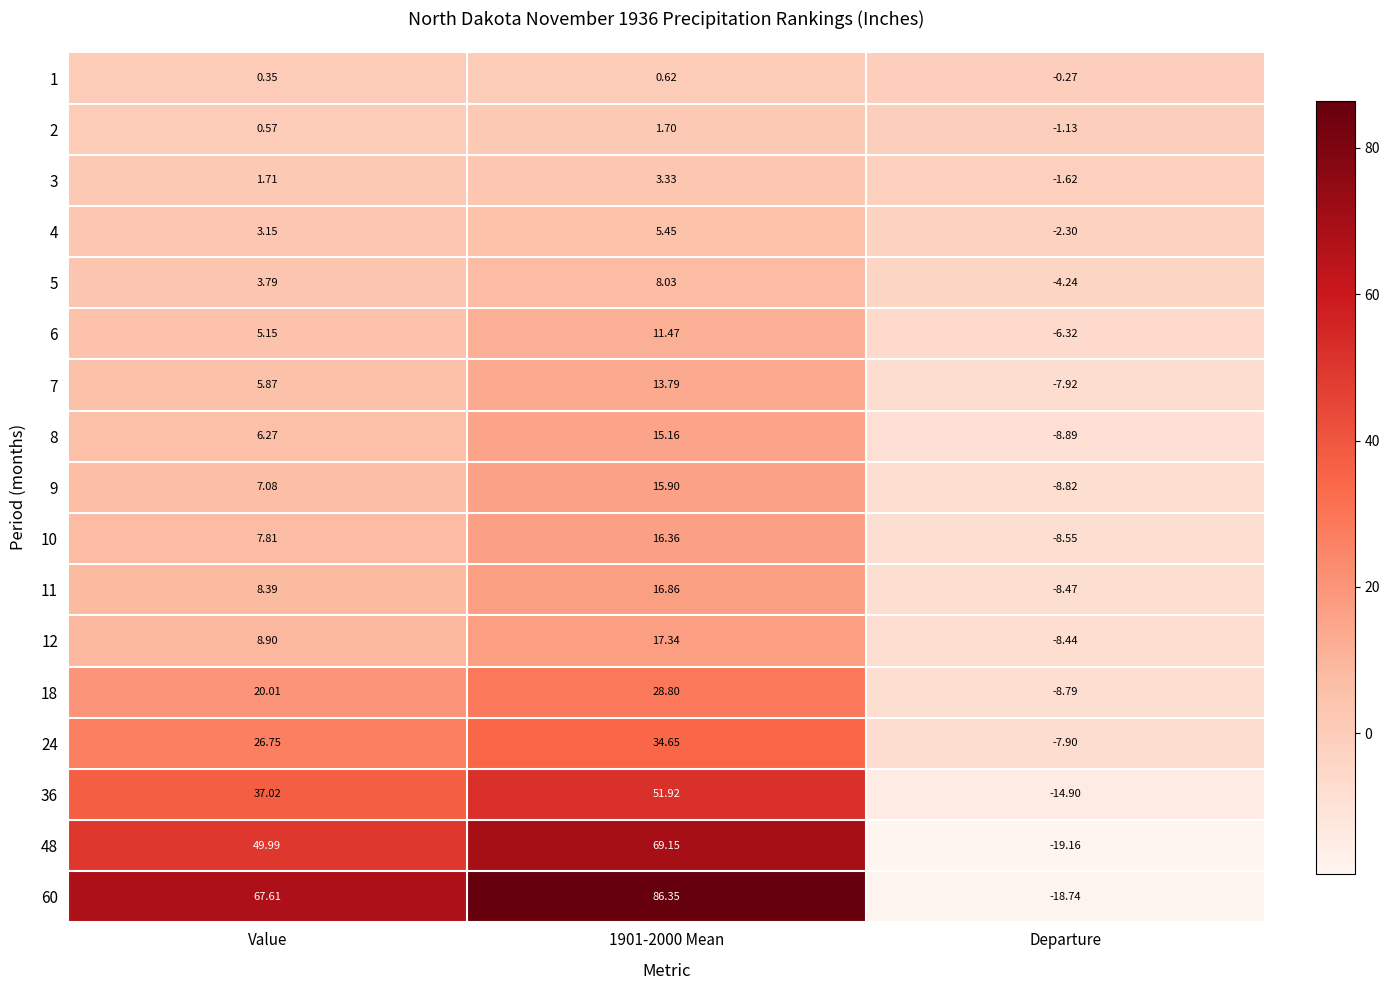

Which label corresponds to the smallest value in the chart?

Departure